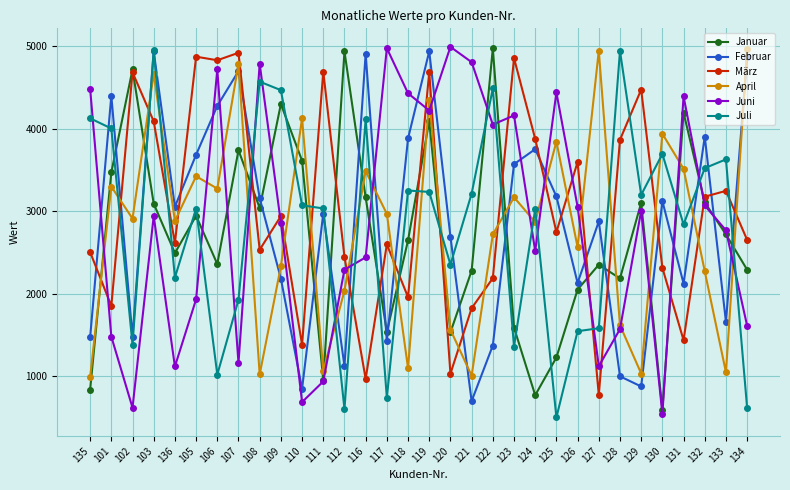

What is the label of the 10th point from the left?

109